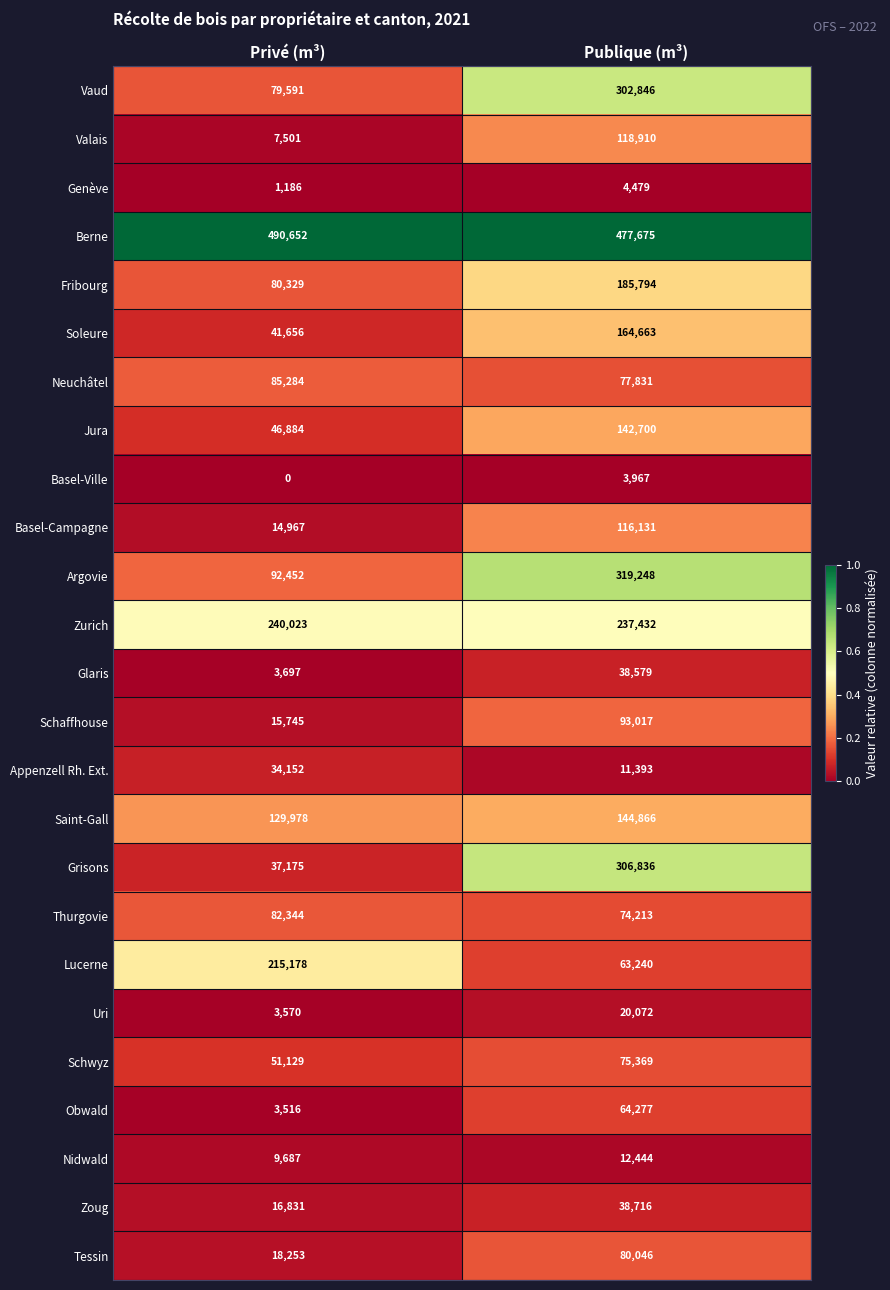

What is the difference between the Basel-Ville values at Publique (m³) and Privé (m³)?

3967